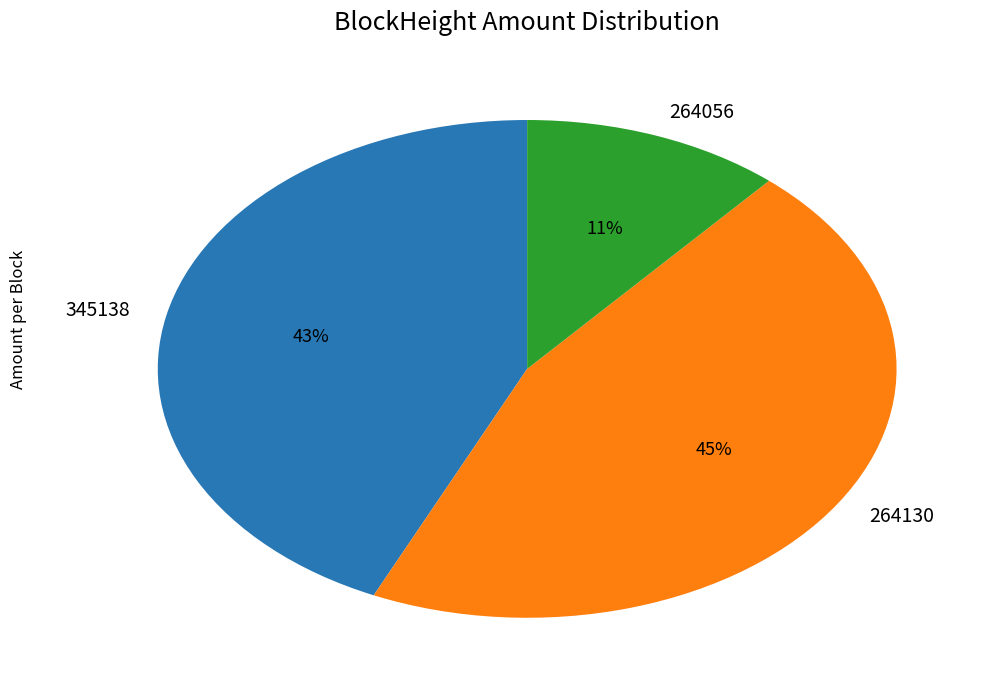

Rank the categories by value from lowest to highest.

264056, 345138, 264130